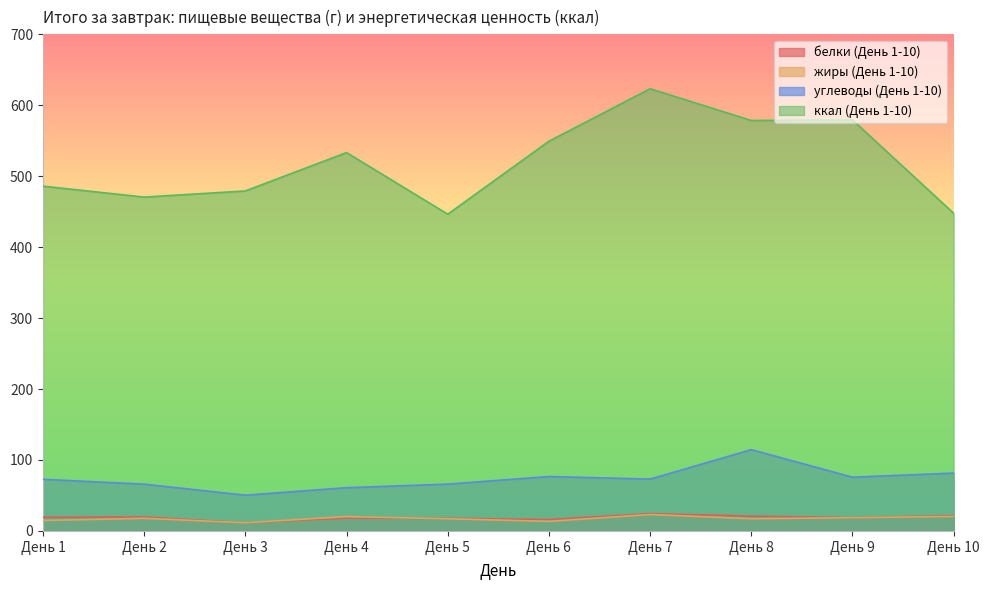

How many data points in углеводы (День 1-10) are above 73?

5